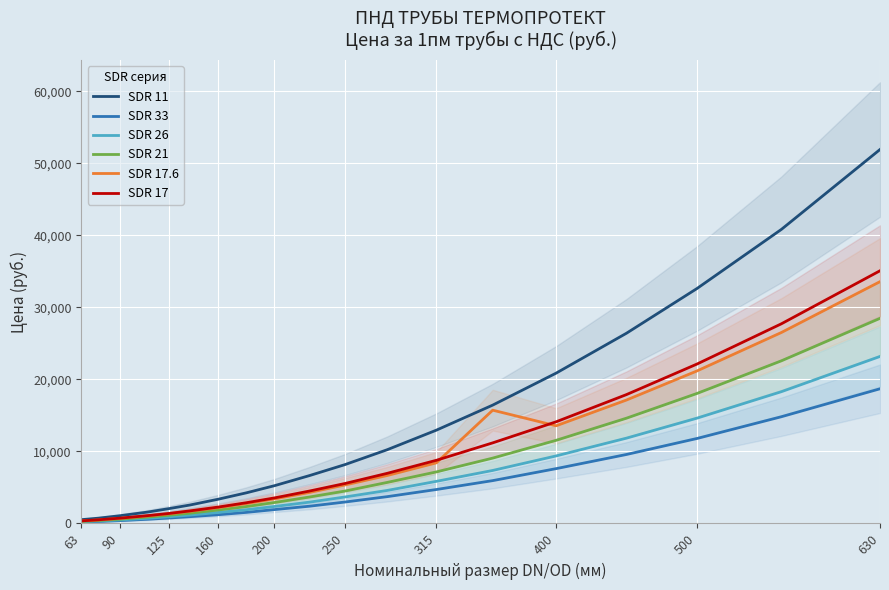

What are all the series names shown in the legend?

SDR 11, SDR 33, SDR 26, SDR 21, SDR 17.6, SDR 17